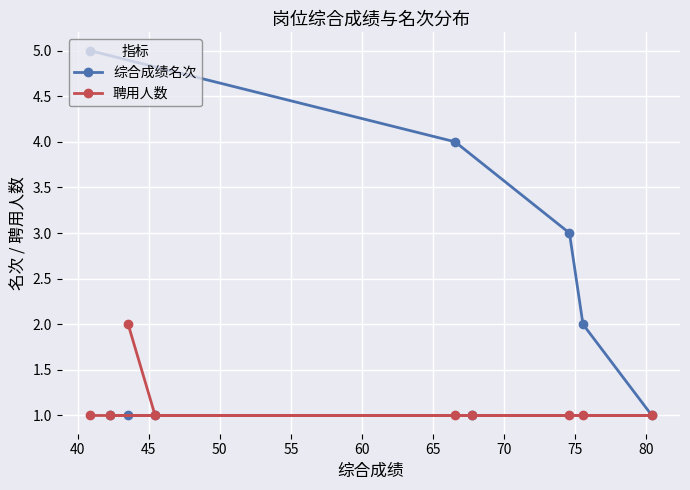

How many data points does each series have?

9